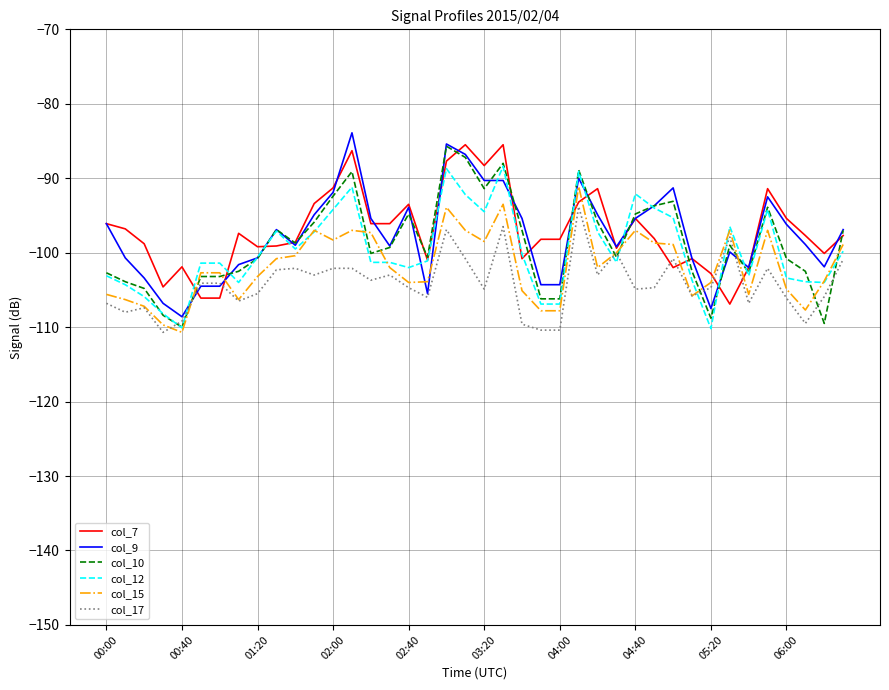

What is the greatest value displayed?

-83.9